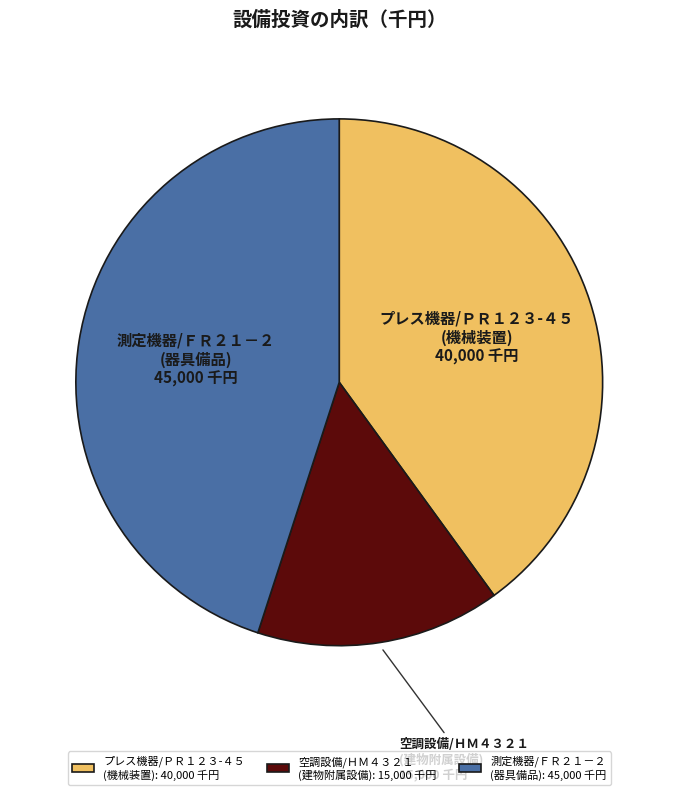

Count the number of slices in the pie.

3